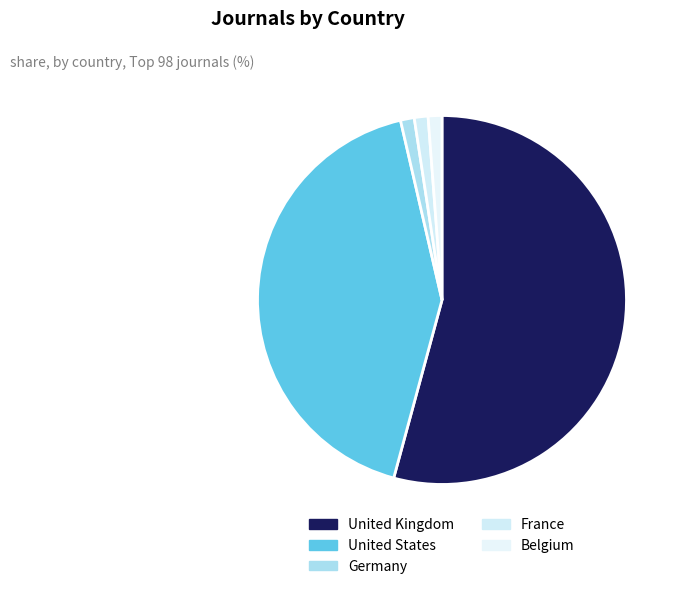

Does any single category account for the majority?

Yes